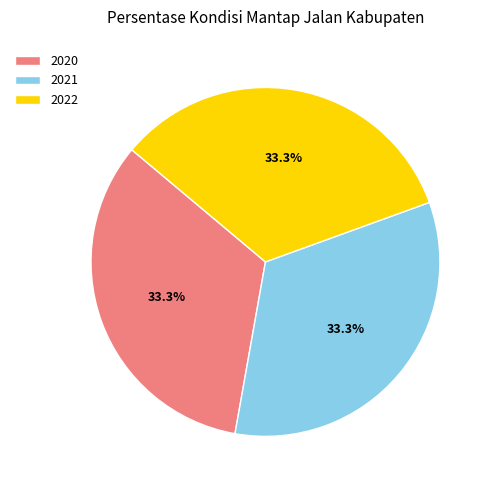

To the nearest percent, what is the combined percentage of 2022 and 2020?

67%